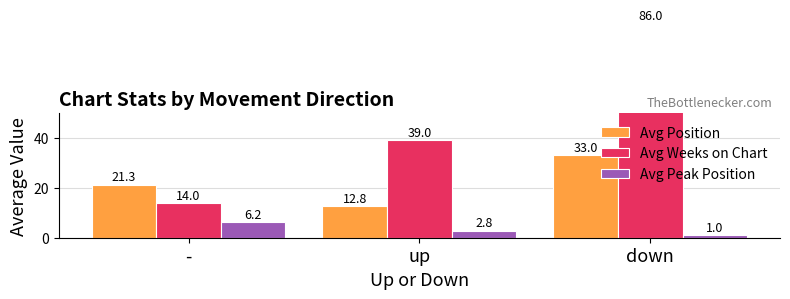

Rank the categories by Avg Position value from lowest to highest.

up, -, down